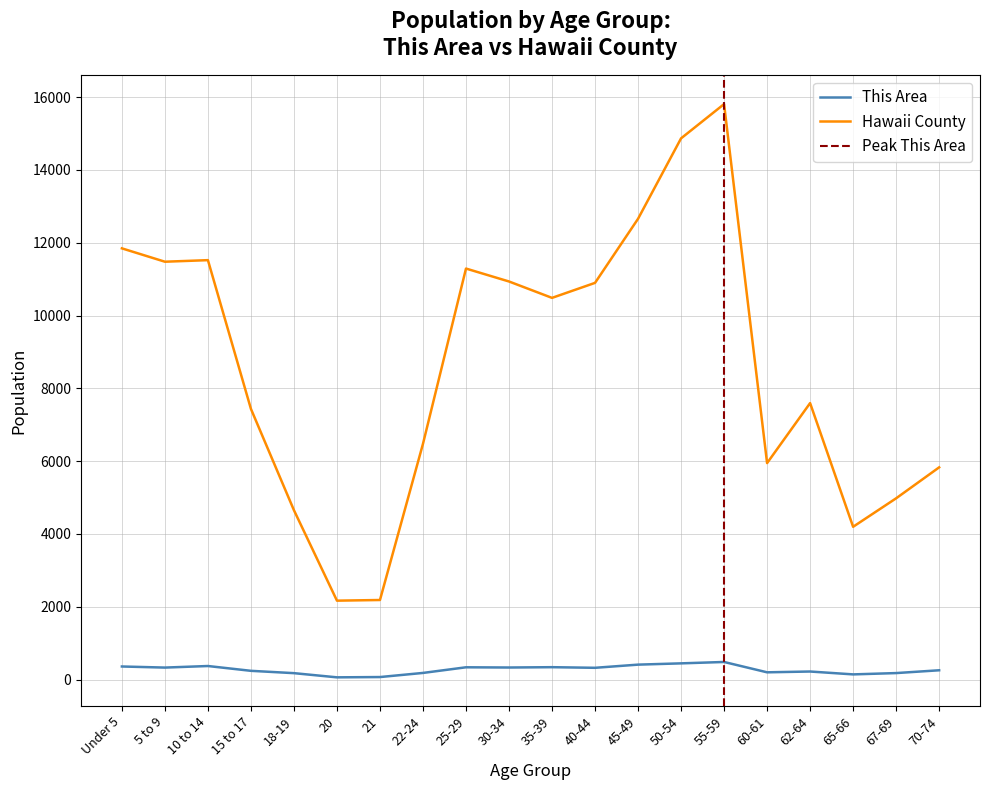

At which label does Hawaii County reach its peak?

55-59